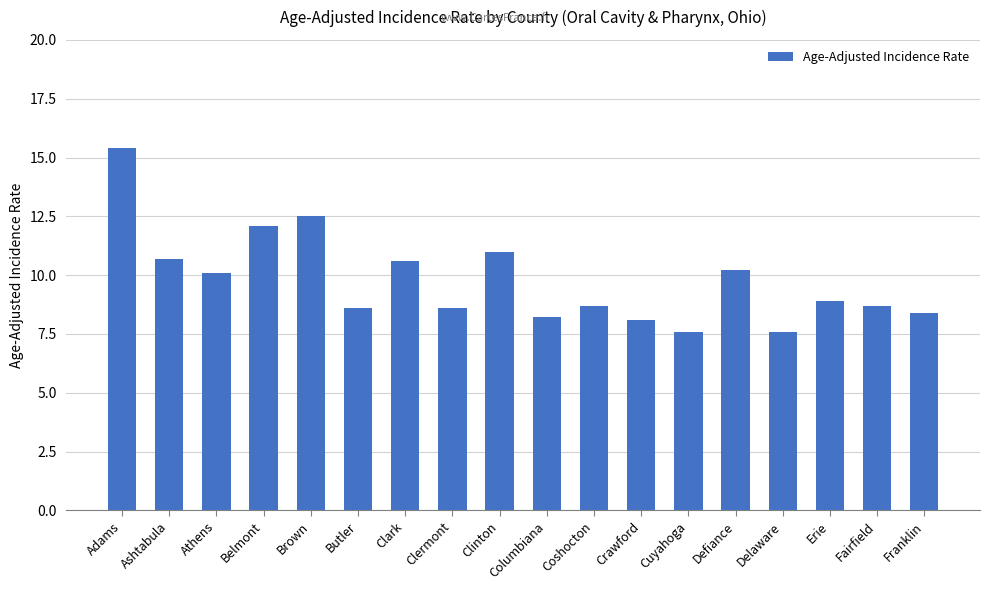

Where does the data first go above 8?

Adams